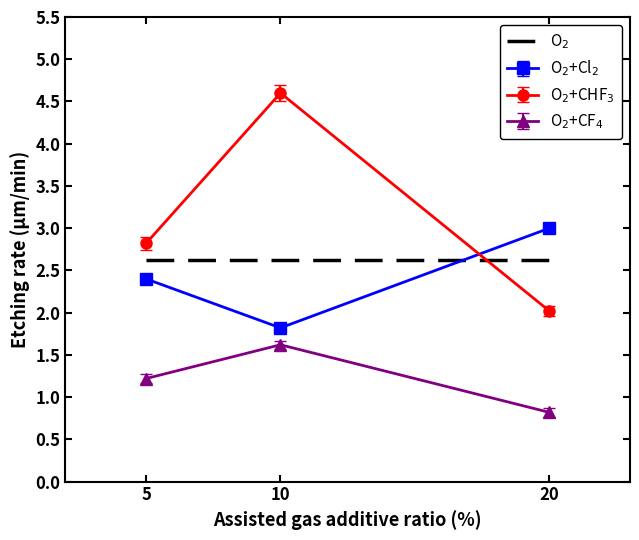

What is the maximum value for O$_2$+CF$_4$?

1.6